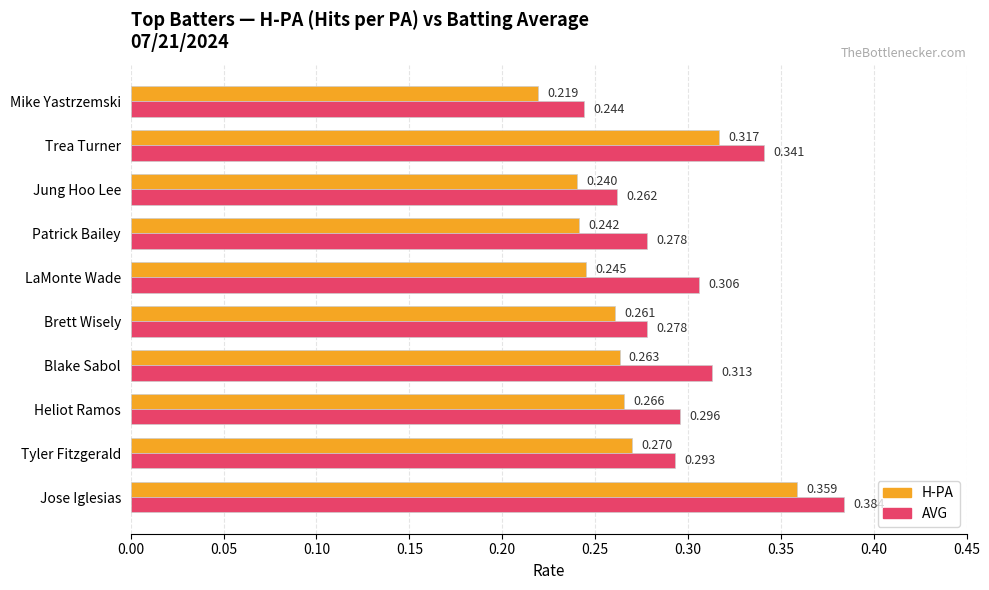

List the series in order of their peak value, highest first.

AVG, H-PA